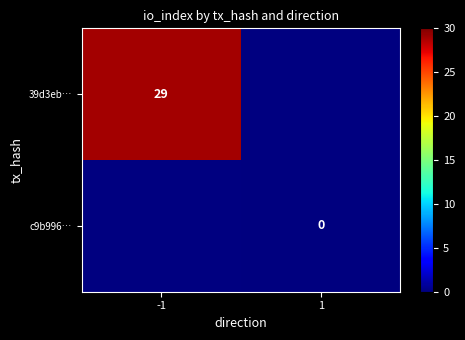

True or false: 39d3eb… has a value of 17 at -1.

False